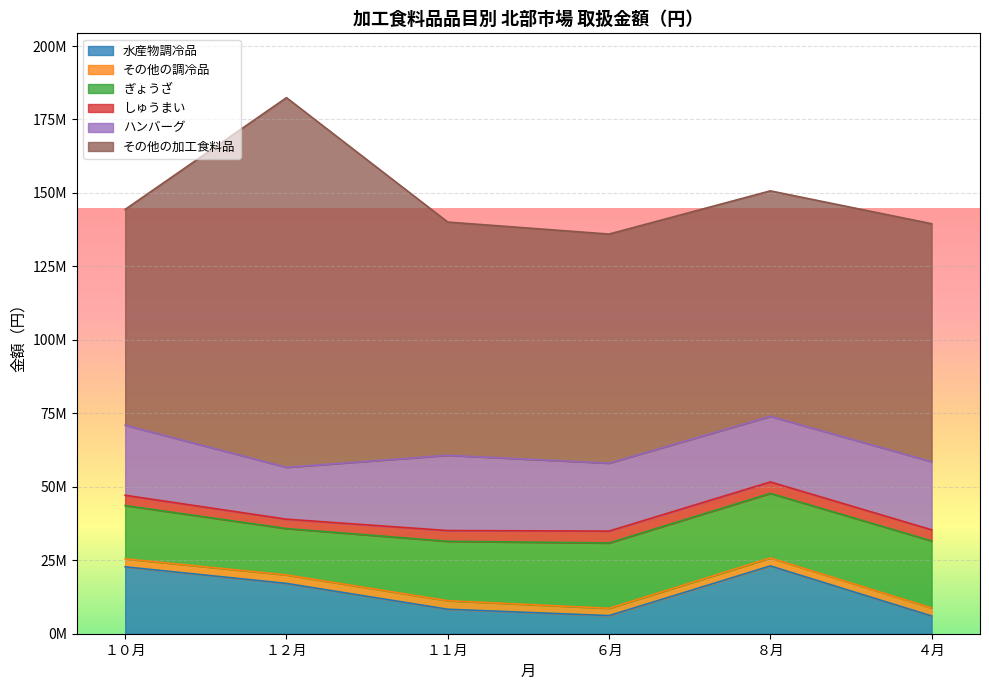

What position from the right is ８月?

2